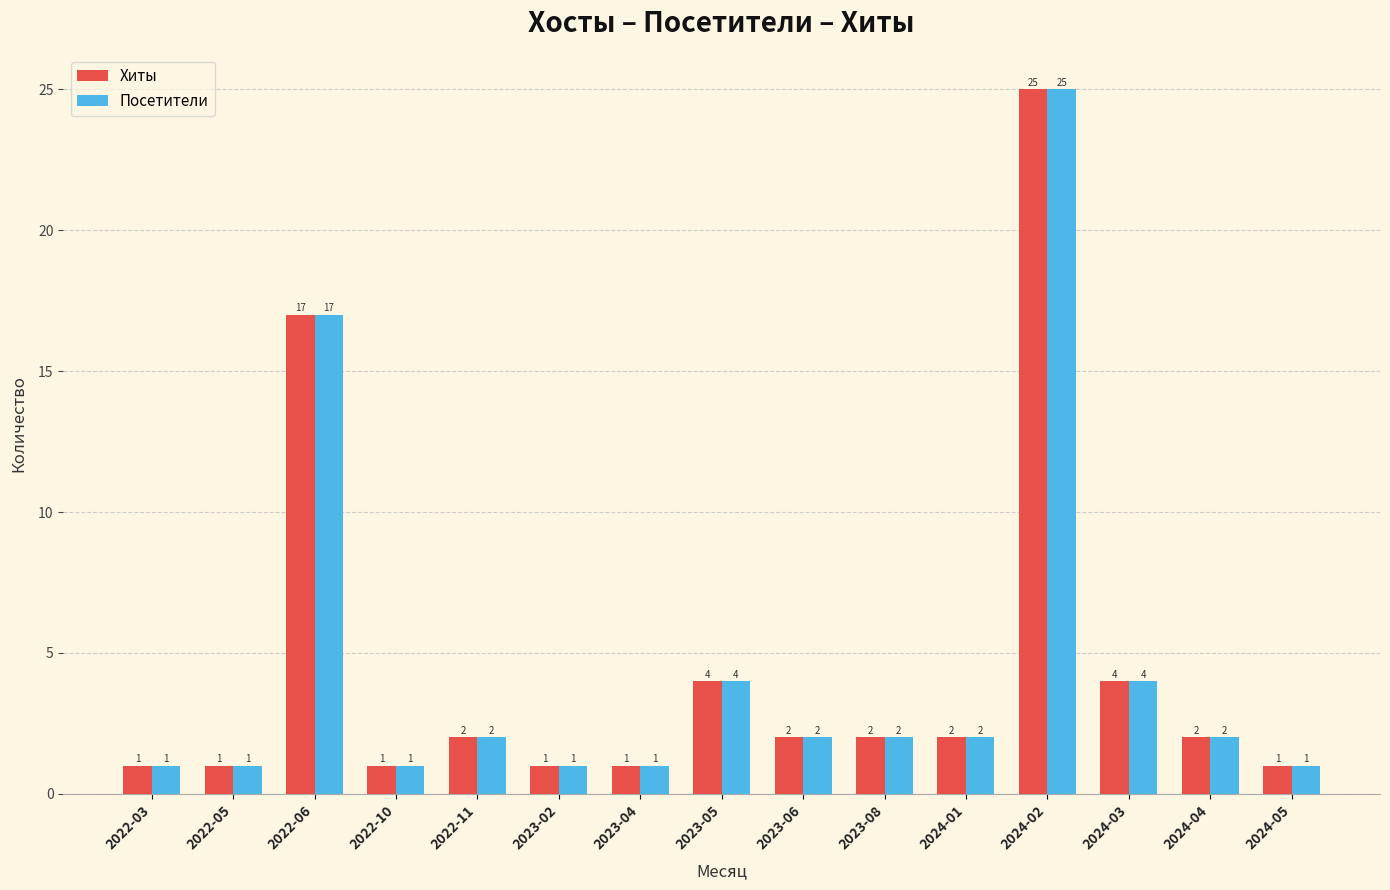

Where is Хиты nearest to the value 13?

2022-06